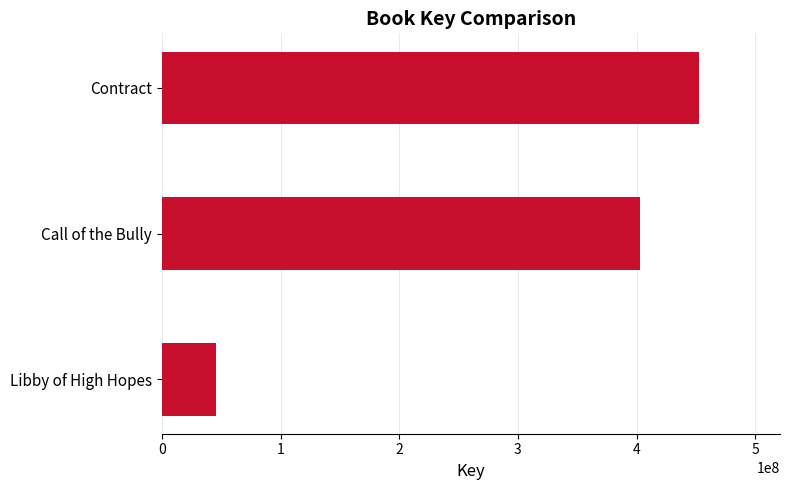

List the labels in order of value, largest first.

Contract, Call of the Bully, Libby of High Hopes